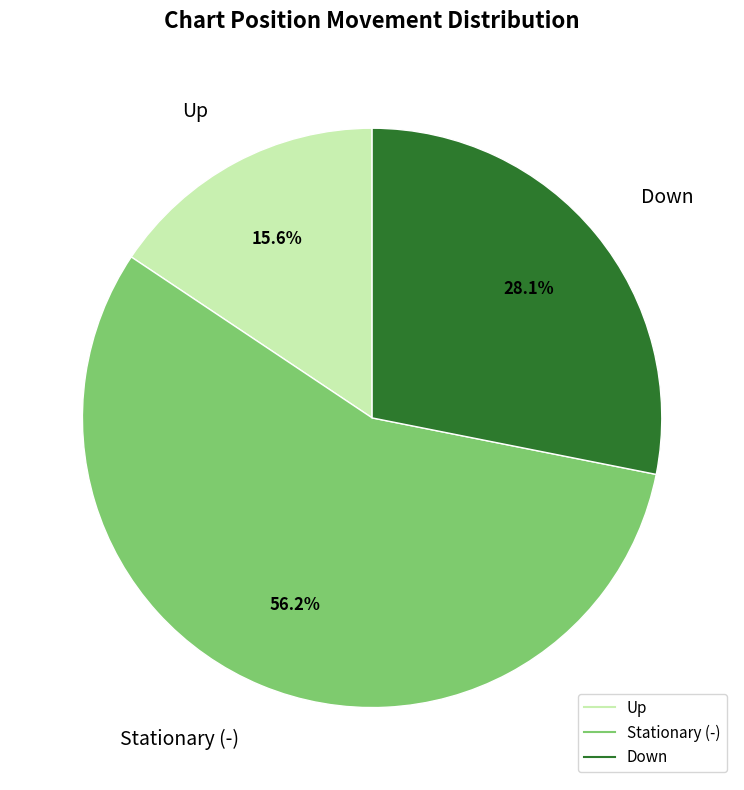

Is there any slice that represents more than half of the pie?

Yes